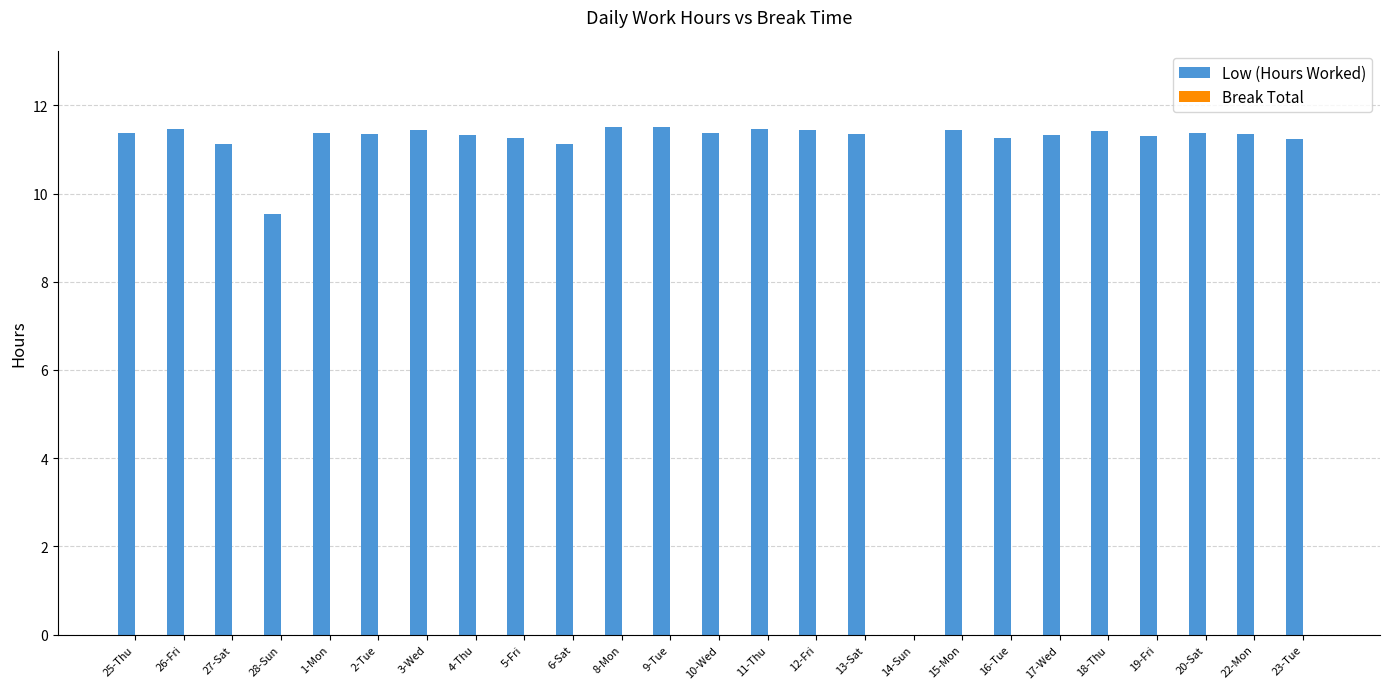

What is the maximum value shown in the chart?

11.5